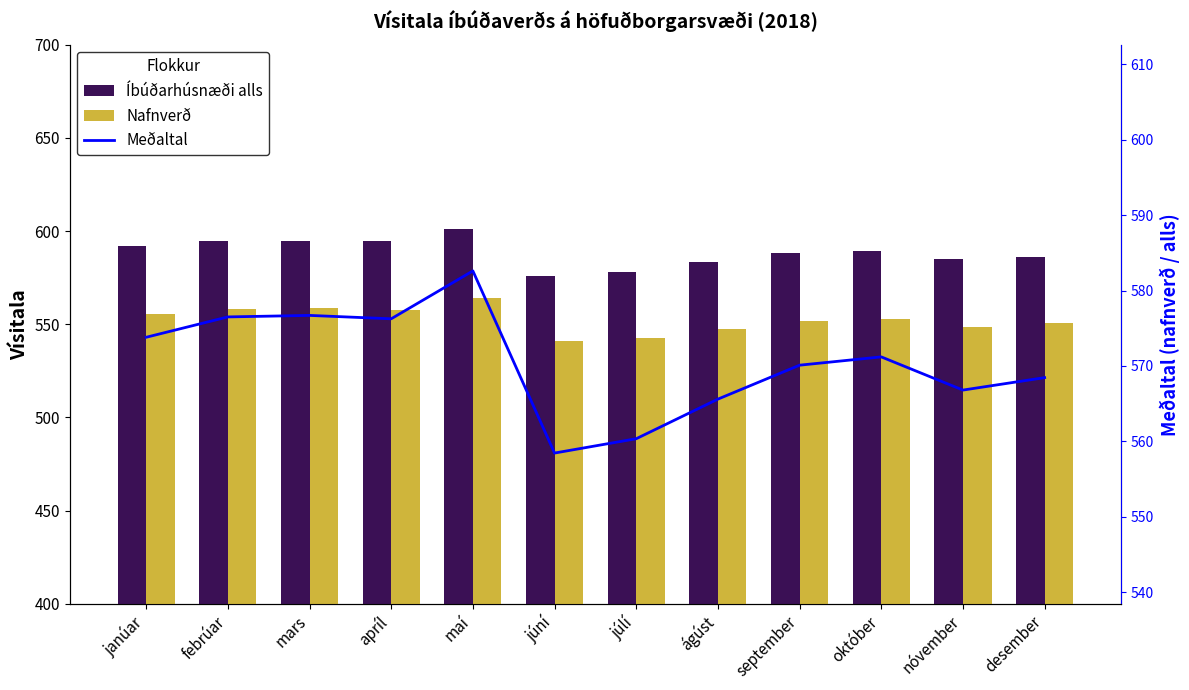

What is the sum of all Nafnverð values?

6629.7